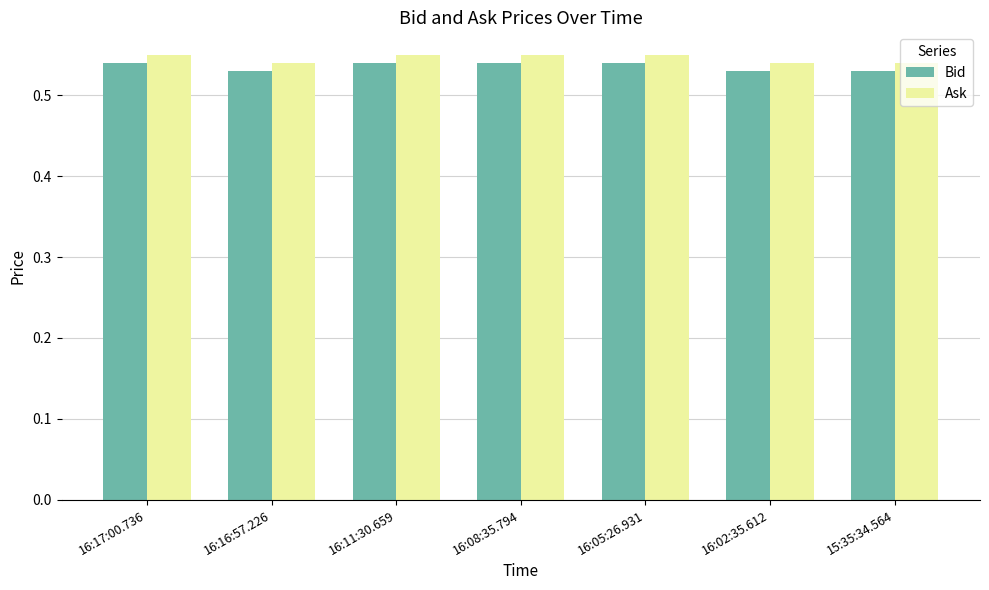

Count the Ask values in the range 0 to 1.

7